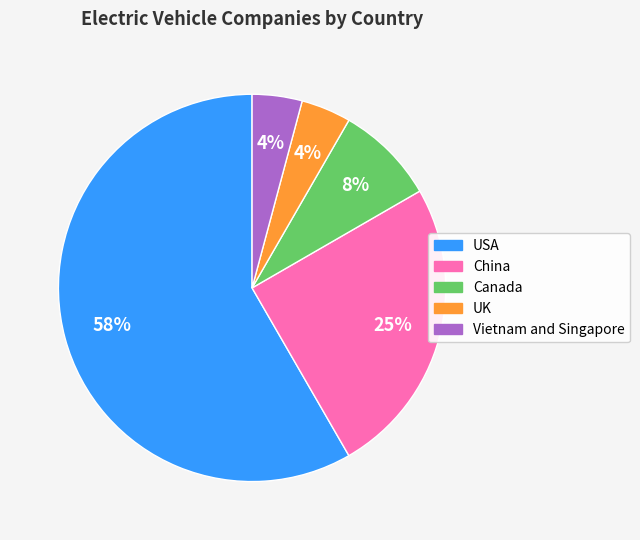

To the nearest percent, what is the difference between the China and UK slice percentages?

21%